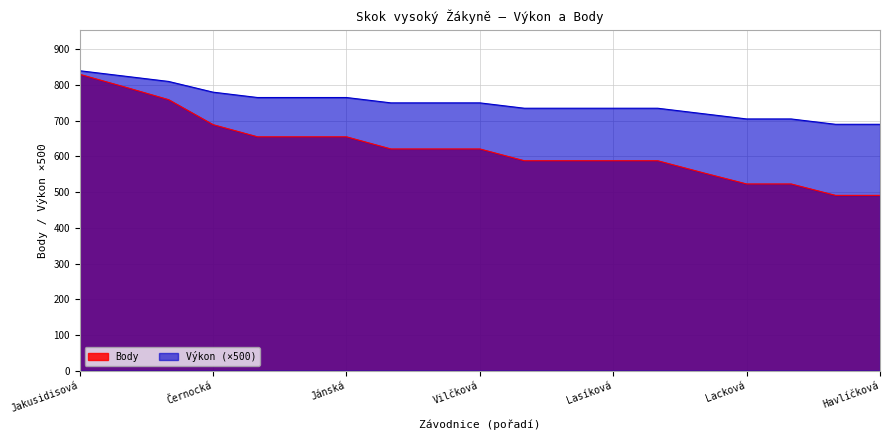

List the series in order of their overall mean, highest first.

Výkon (×500), Body